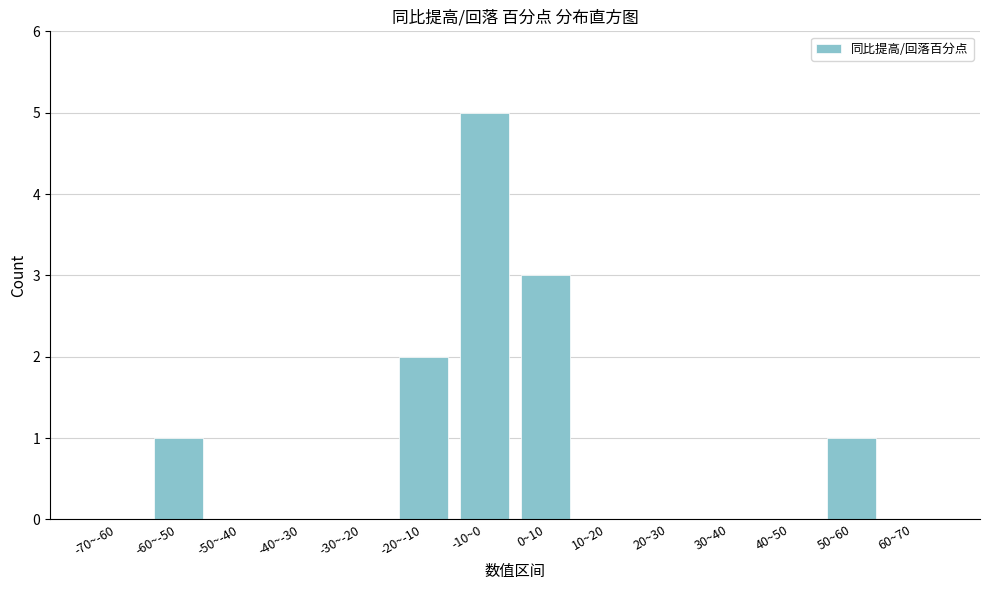

Reading left to right, extract all data points from this chart.

-70~-60=0	-60~-50=1	-50~-40=0	-40~-30=0	-30~-20=0	-20~-10=2	-10~0=5	0~10=3	10~20=0	20~30=0	30~40=0	40~50=0	50~60=1	60~70=0